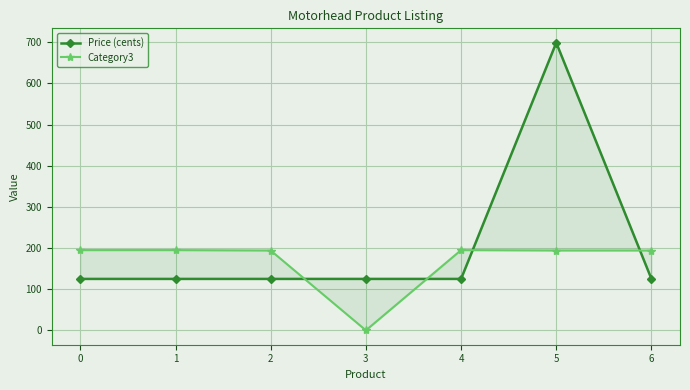

Is it true that Price (cents) equals 699 at 5?

True